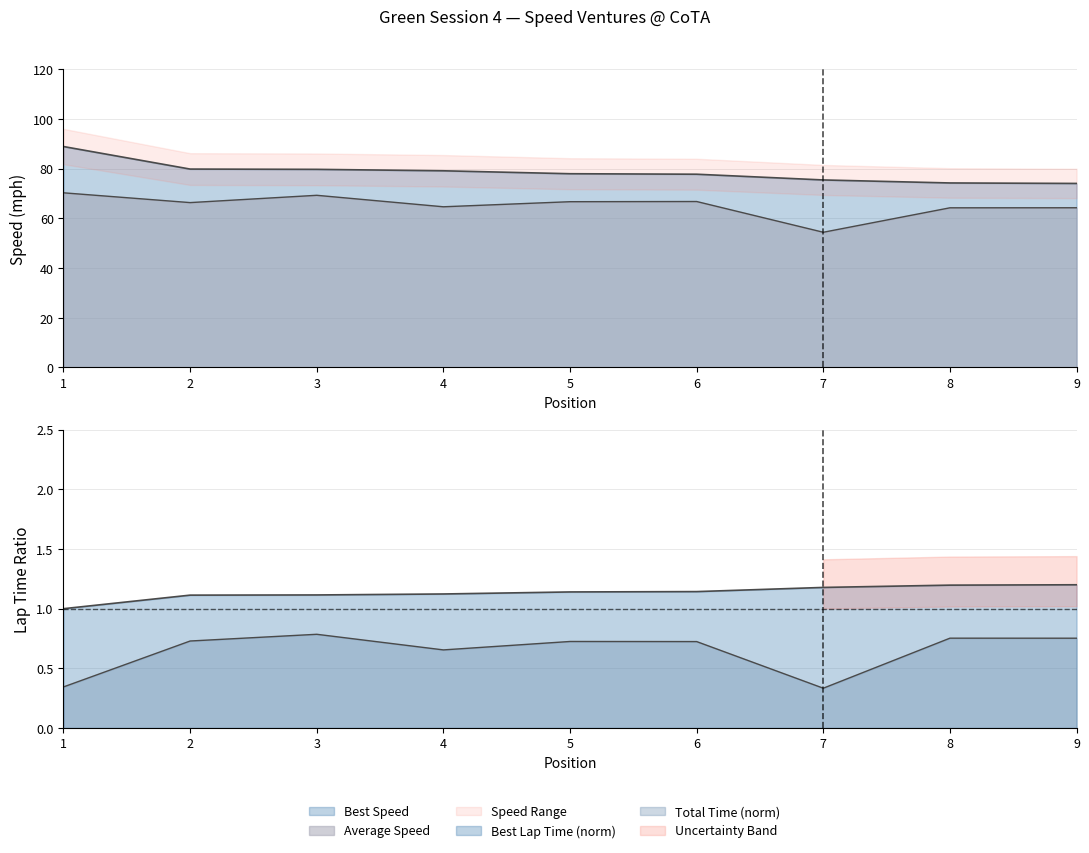

How many values in the Best Lap time series exceed 1?

8